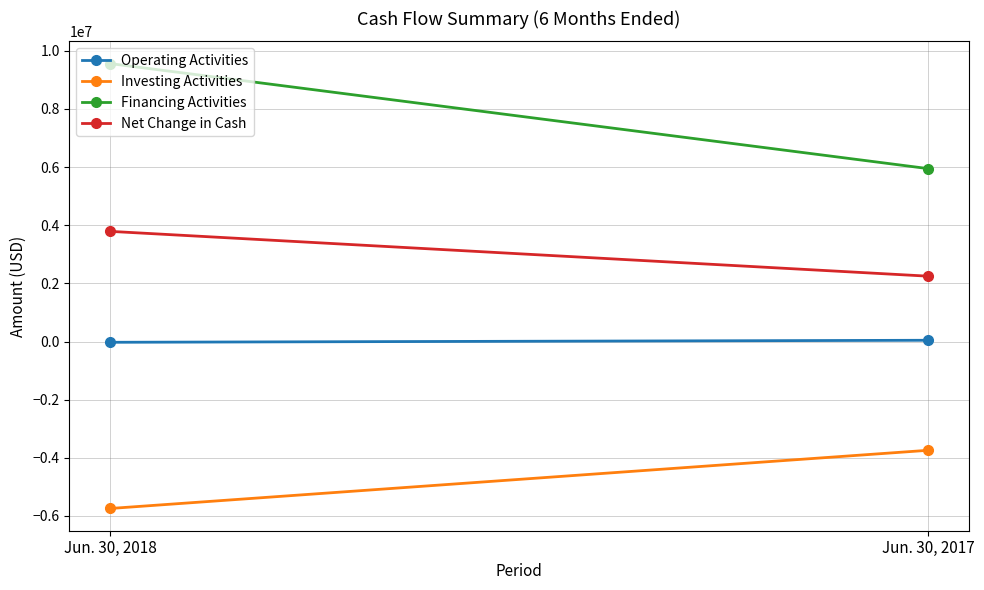

Reading left to right, transcribe all the data shown in this chart.

Operating Activities: -27182	42254
Investing Activities: -5741460	-3741057
Financing Activities: 9555537	5945272
Net Change in Cash: 3786895	2246469